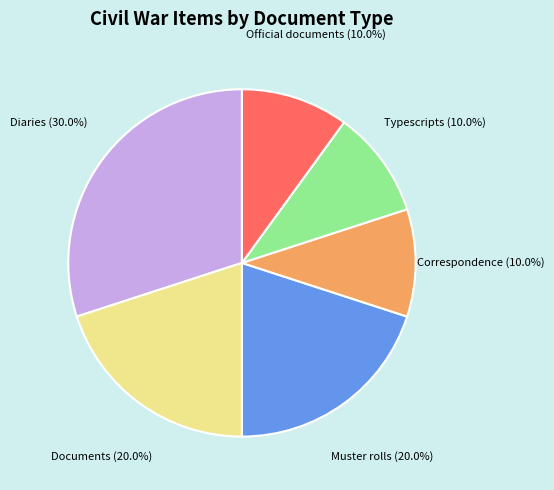

Is it true that Diaries is 17% of the pie?

False